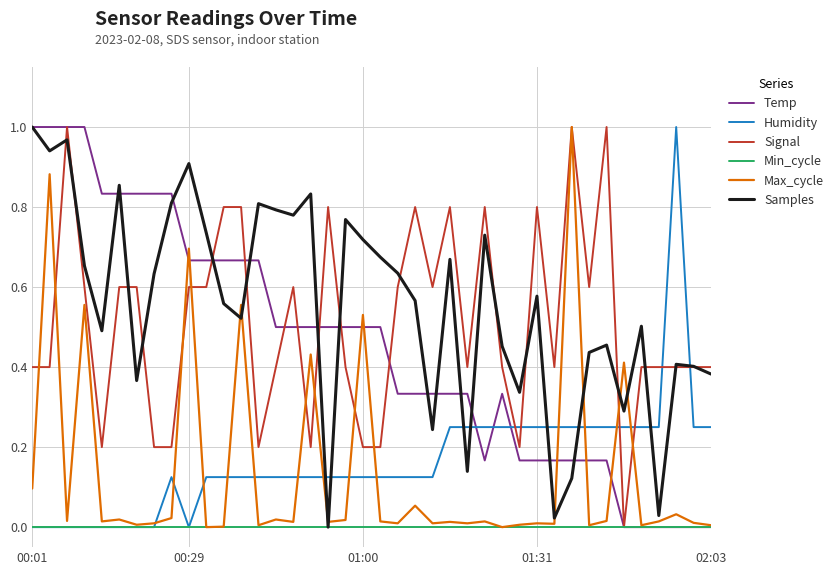

True or false: Max_cycle has more than 1 interior local peaks.

True